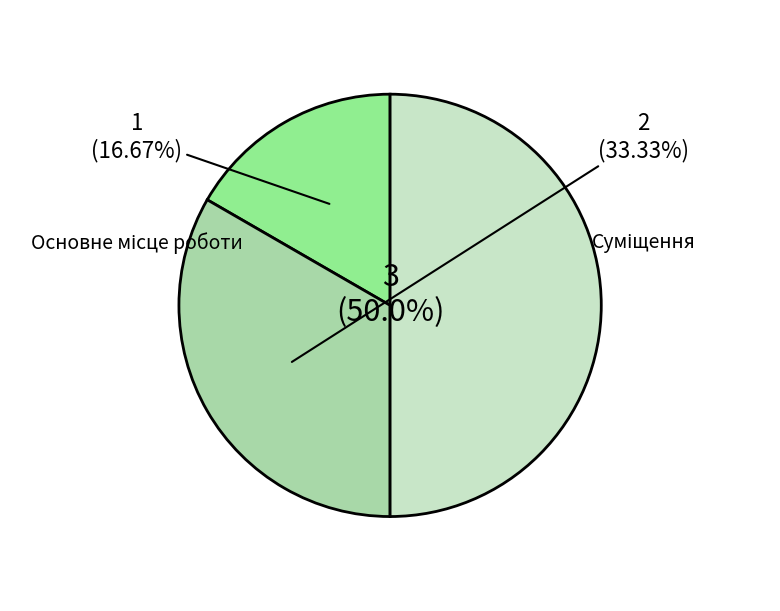

Which category has the smallest portion of the pie?

Основне місце роботи